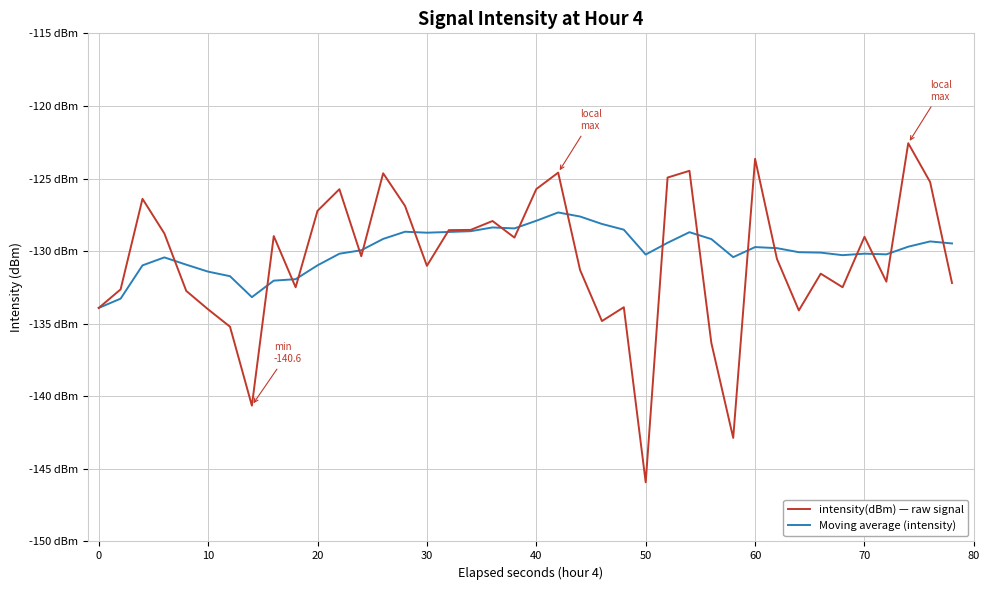

Rank the series by their average value, from lowest to highest.

intensity(dBm) — raw signal, Moving average (intensity)